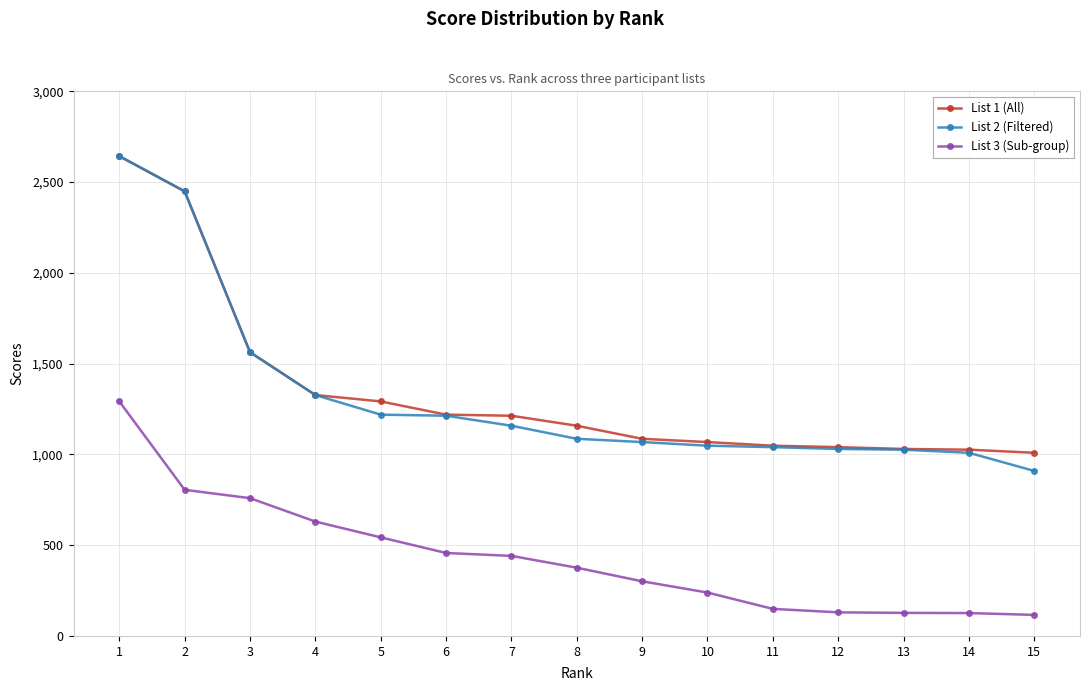

Does the chart have visible grid lines?

Yes